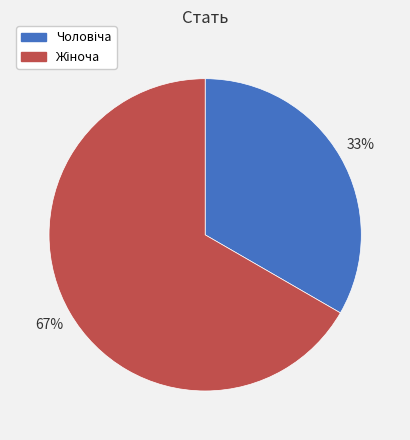

To the nearest percent, what is the average slice percentage?

50%